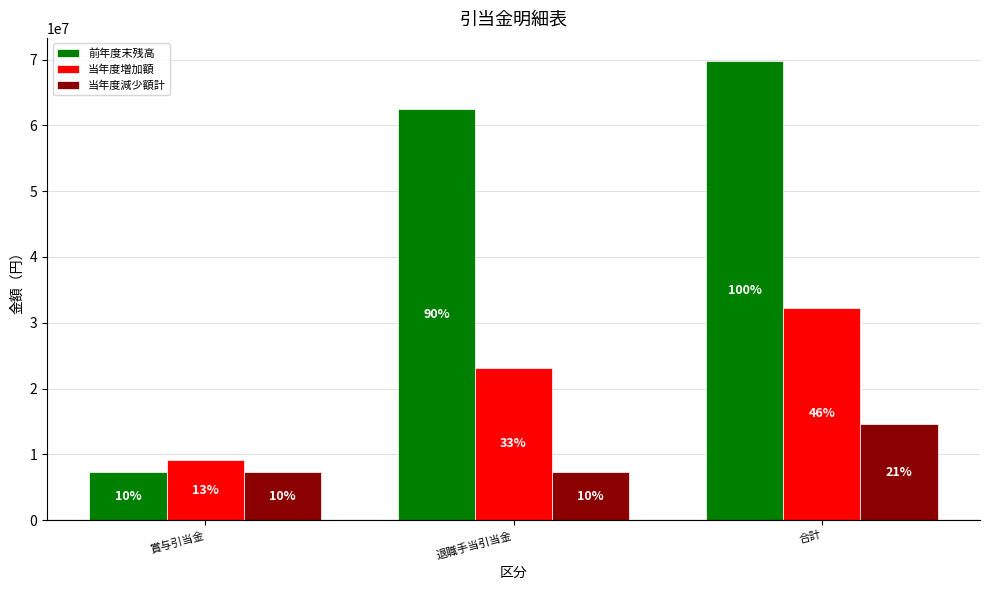

What are all the series names shown in the legend?

前年度末残高, 当年度増加額, 当年度減少額計